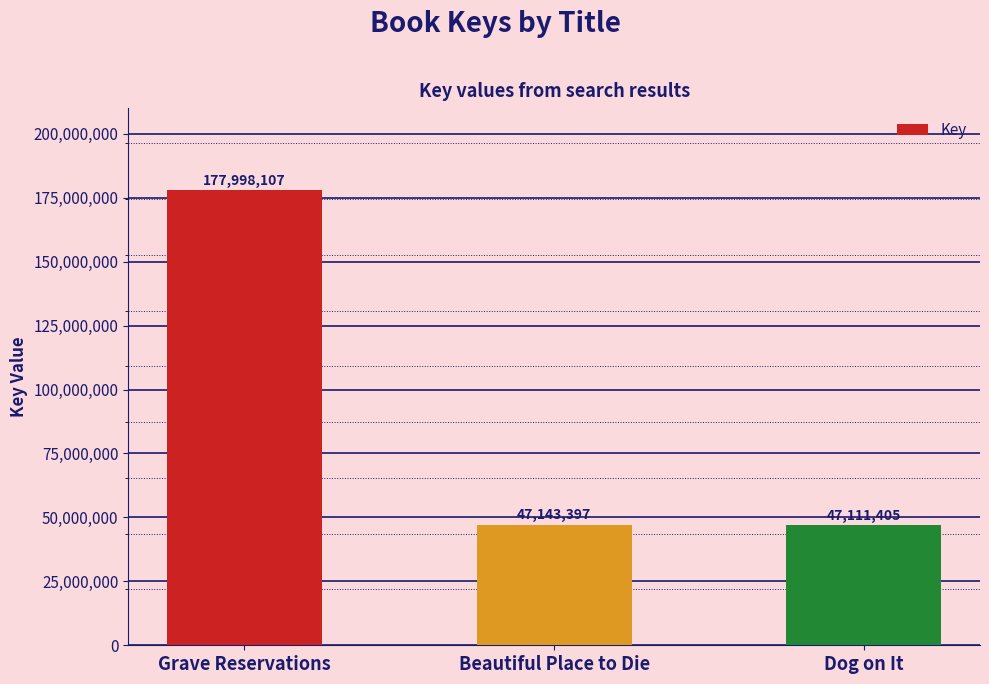

What is the change in value from Beautiful Place to Die to Dog on It?

-31992